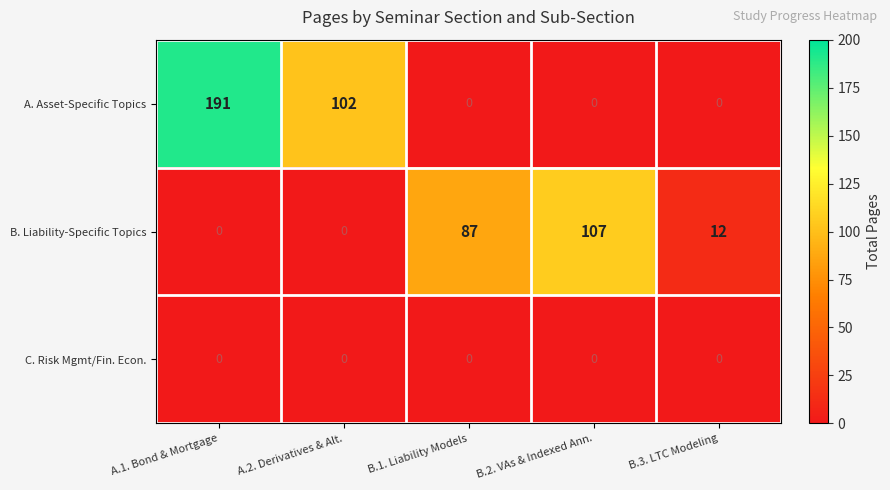

At which label is B. Liability-Specific Topics closest to 53?

B.1. Liability Models